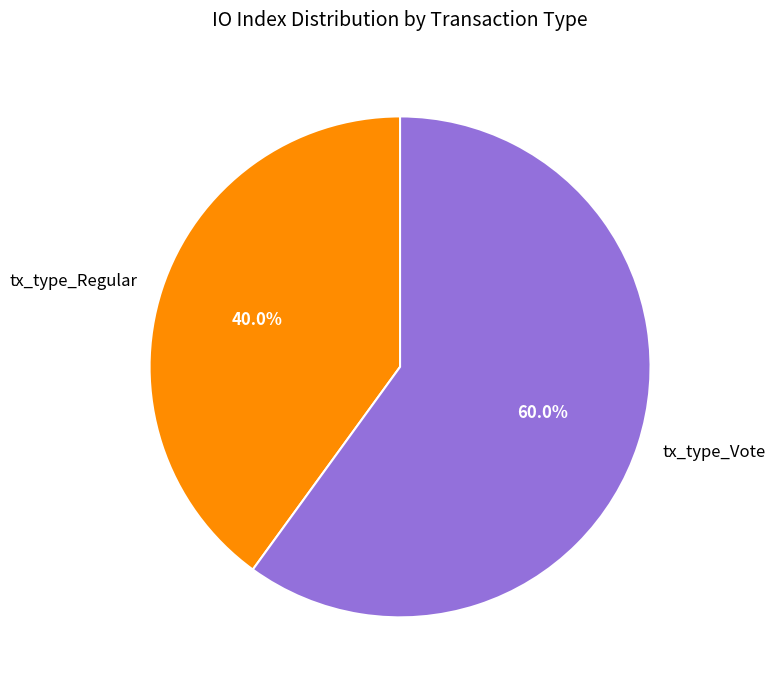

Is there a majority slice in this chart?

Yes